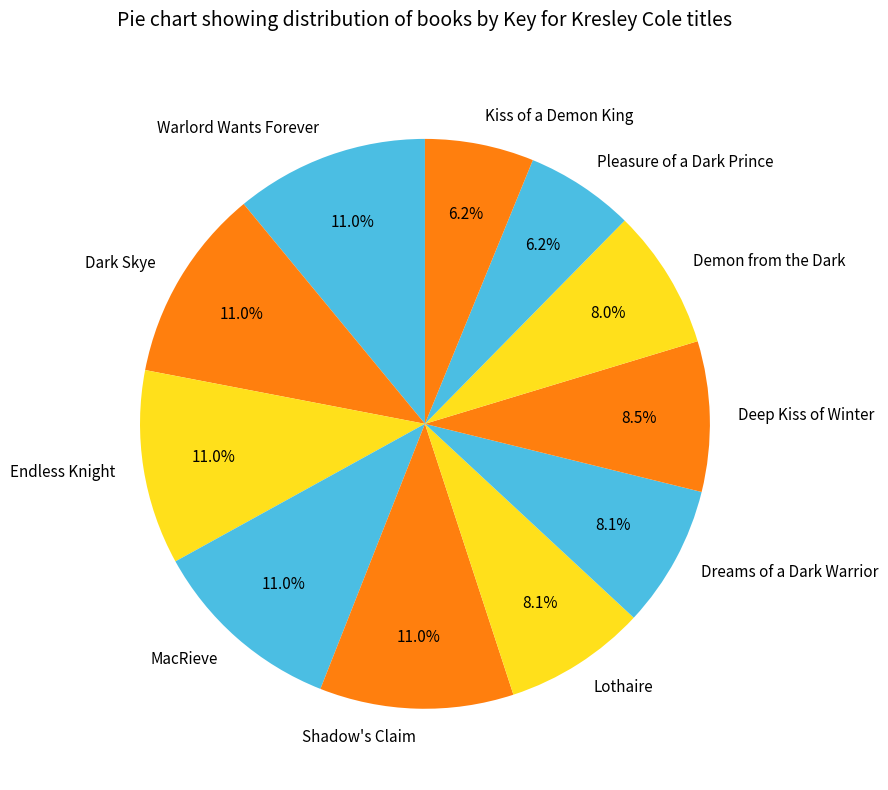

Which has a higher value, Warlord Wants Forever or Pleasure of a Dark Prince?

Warlord Wants Forever